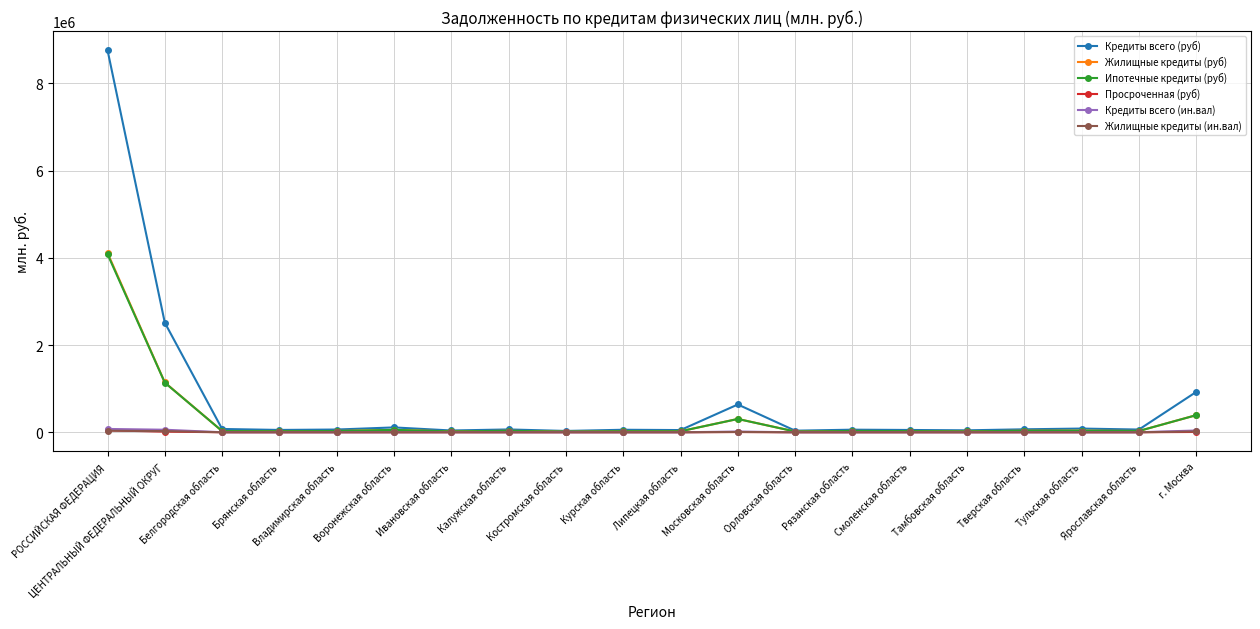

In Ипотечные кредиты (руб), how many points are higher than both neighbors (excluding endpoints)?

6